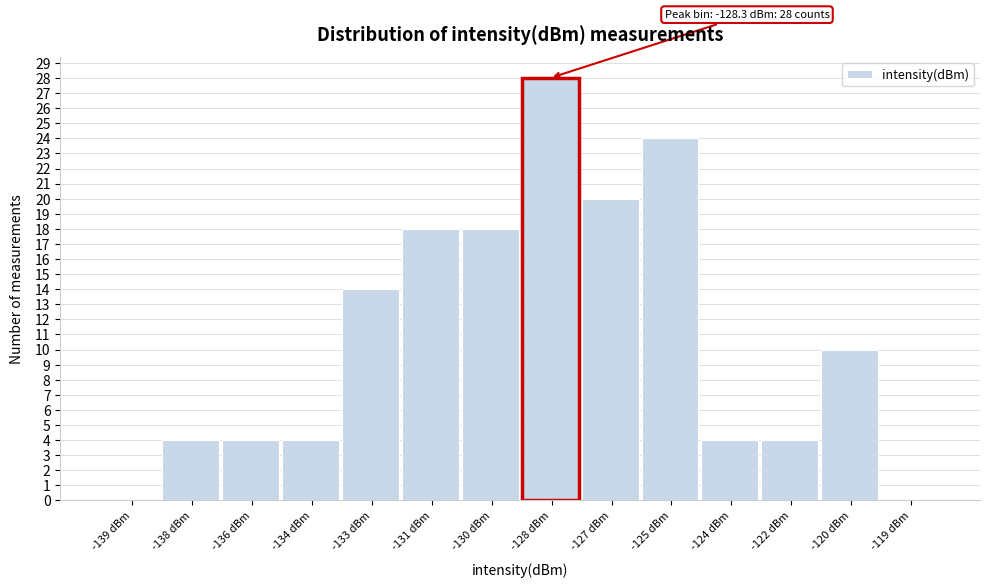

Reading right to left, extract all data points from this chart.

-119 dBm=0	-120 dBm=10	-122 dBm=4	-124 dBm=4	-125 dBm=24	-127 dBm=20	-128 dBm=28	-130 dBm=18	-131 dBm=18	-133 dBm=14	-134 dBm=4	-136 dBm=4	-138 dBm=4	-139 dBm=0